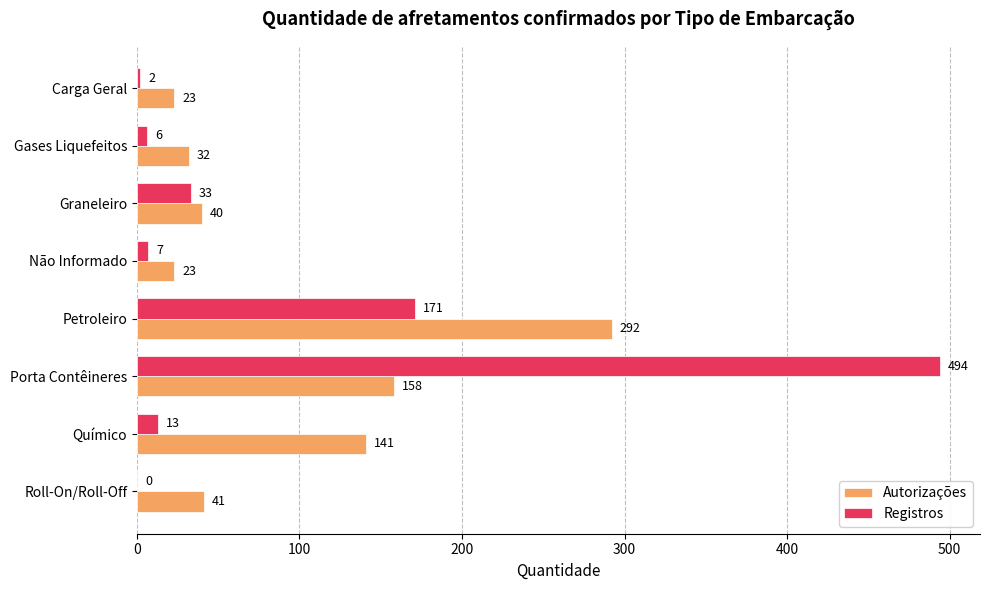

The value of Registros at Roll-On/Roll-Off is -246. True or false?

False